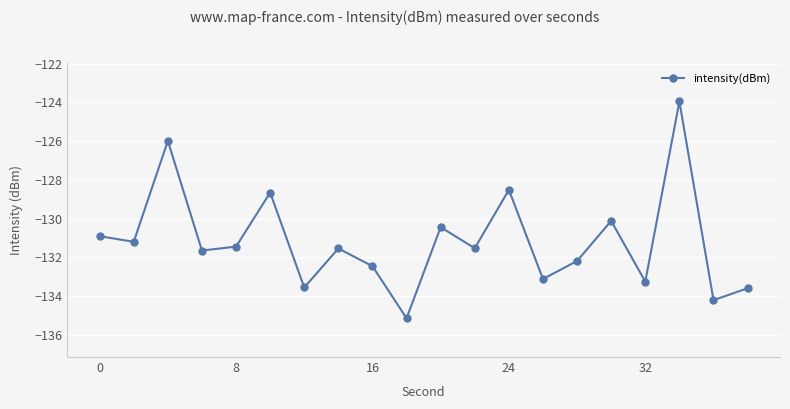

True or false: the data has more than 0 interior local peaks.

True